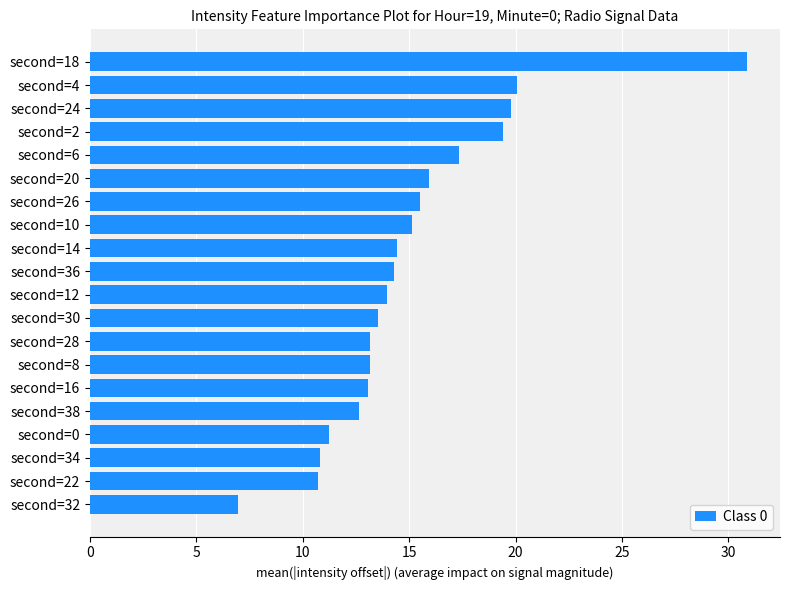

At which label is the value closest to 18?

second=6